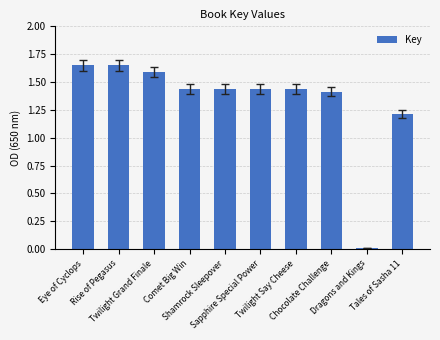

What is the average value?

1.3